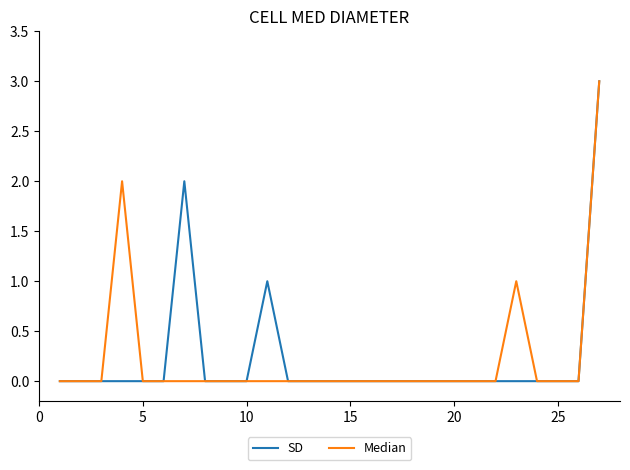

What is the maximum value for SD?

3